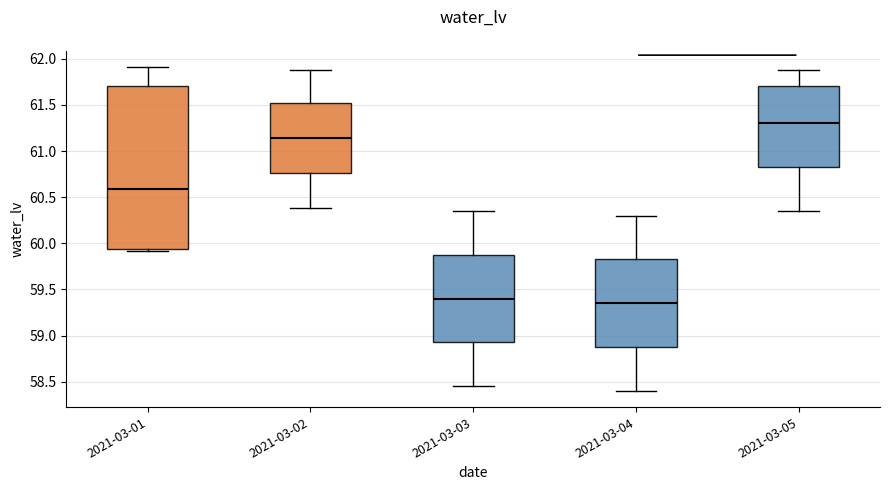

Where is the upper edge of the box for 2021-03-02 on the y-axis? The values are not printed on the chart, so give them approximately, as read against the axis.

61.50